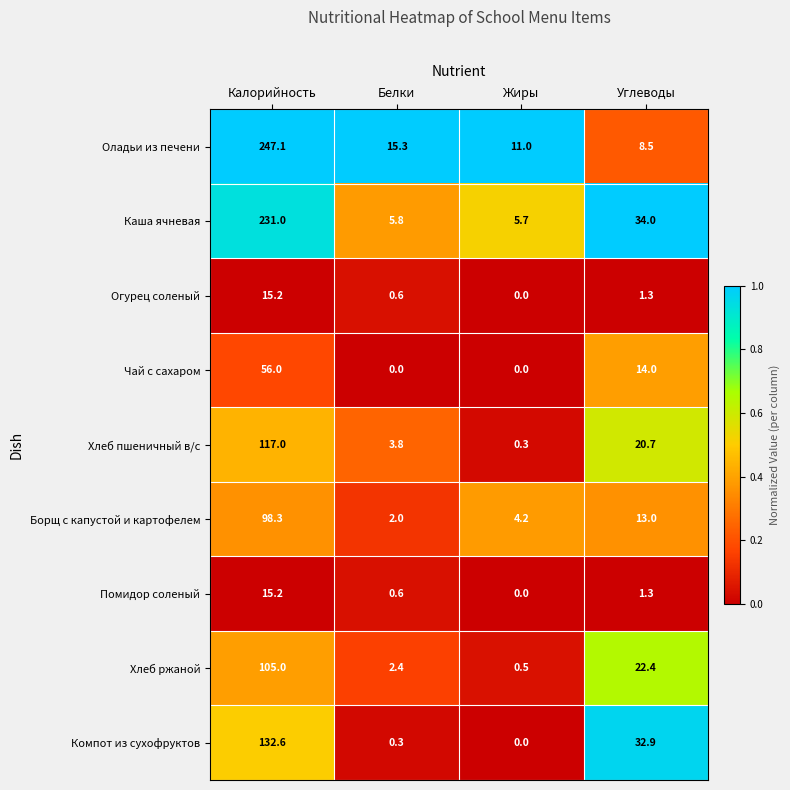

What is the maximum value shown in the chart?

247.1